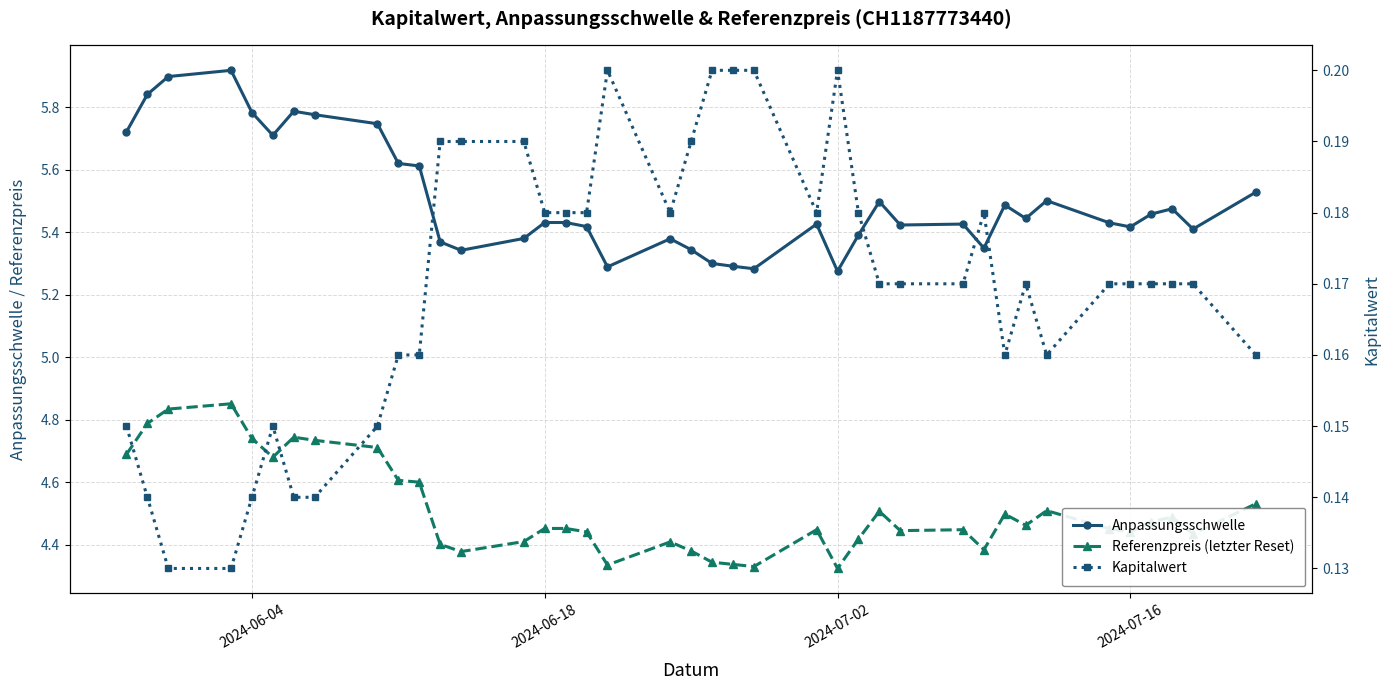

List the series in order of their peak value, highest first.

Anpassungsschwelle, Referenzpreis (letzter Reset), Kapitalwert